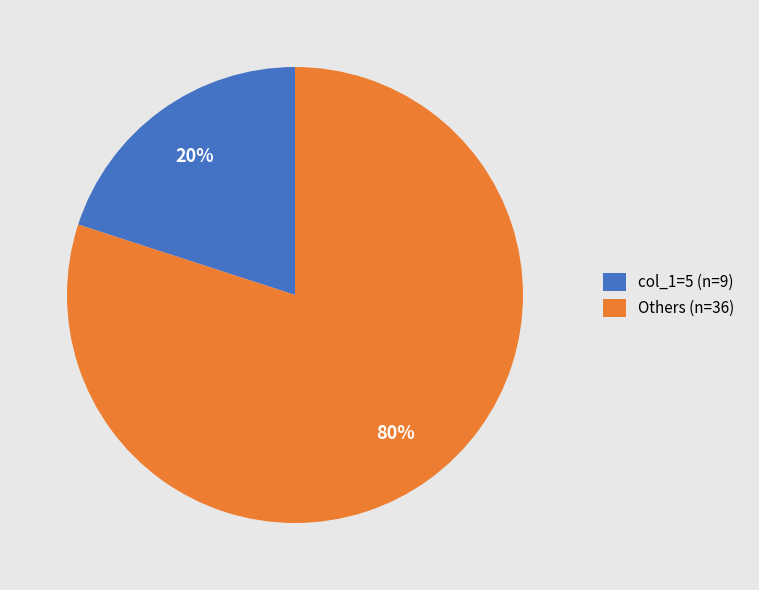

Which category has the biggest portion of the pie?

Others (n=36)